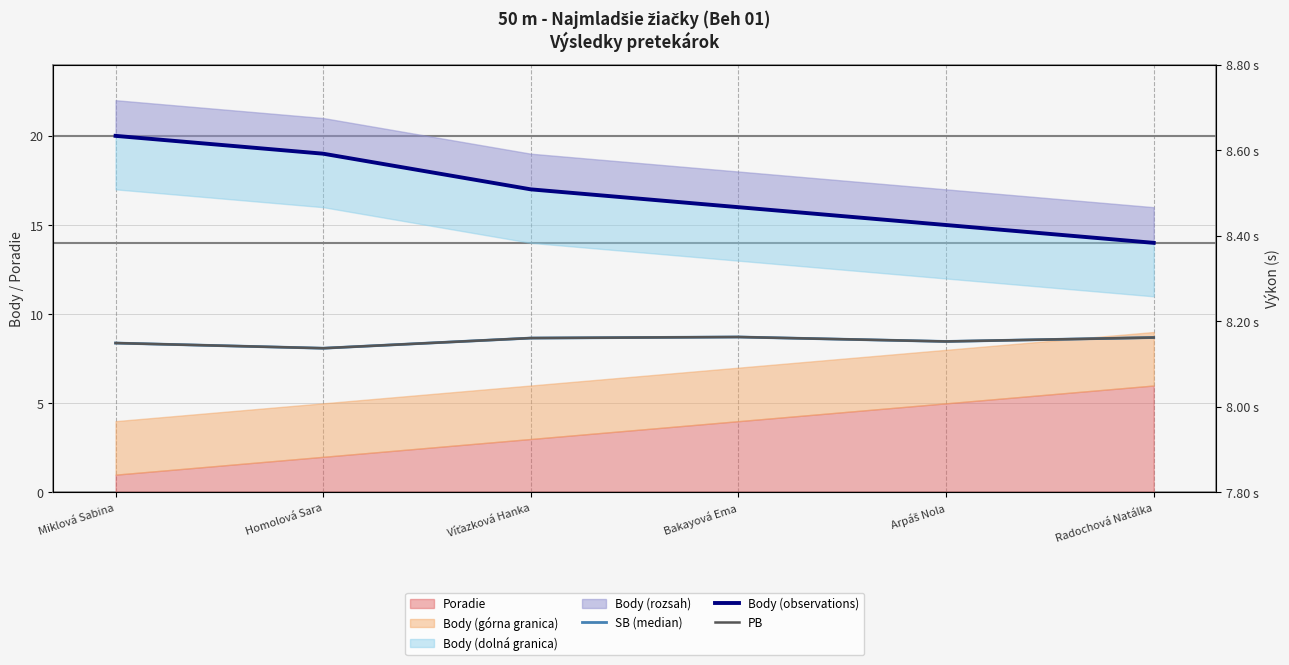

At which category is the sum across all series the highest?

Miklová Sabina